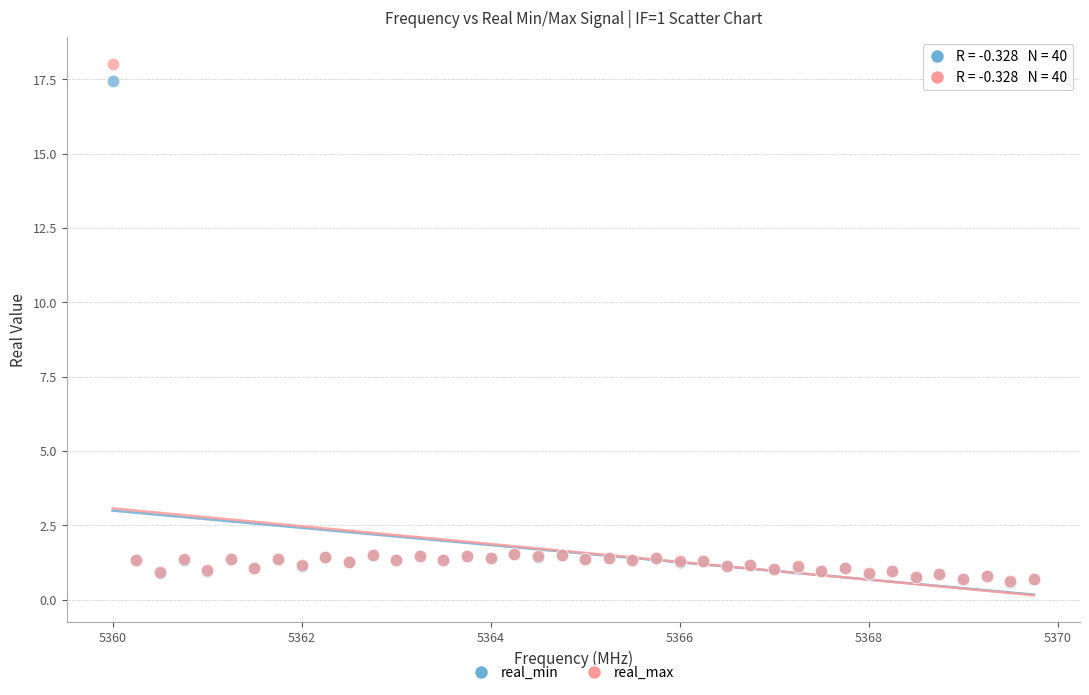

Which series reaches the maximum Y coordinate?

real_max